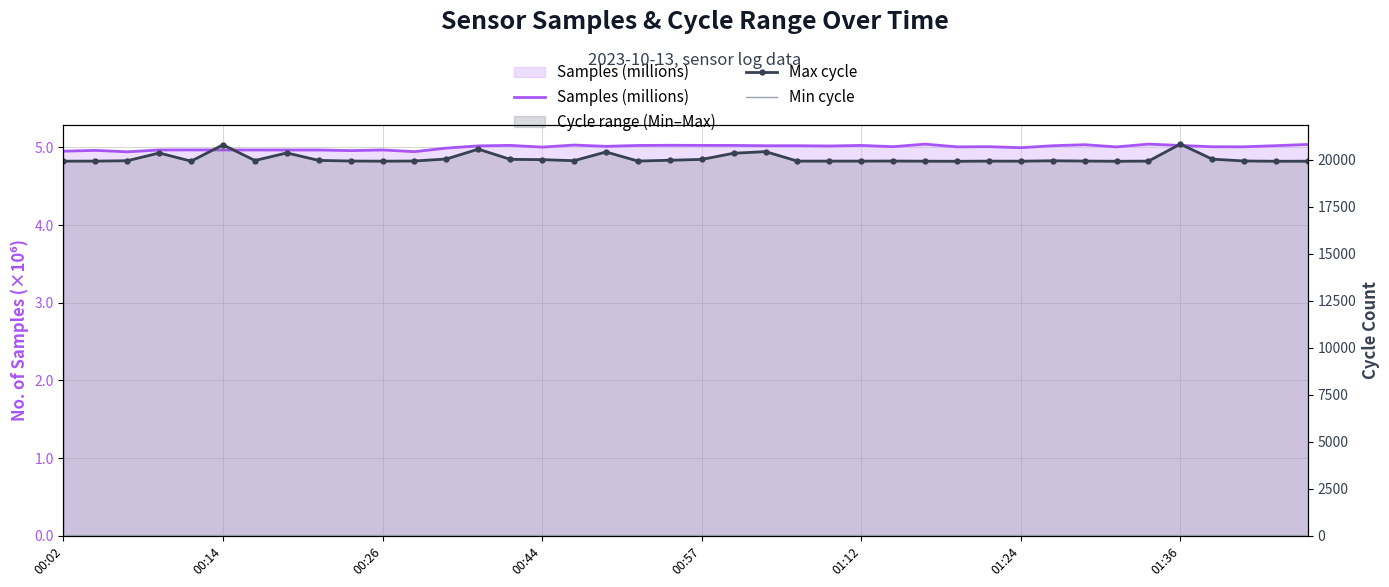

True or false: Min cycle has a value of 6.4 at 9.

False